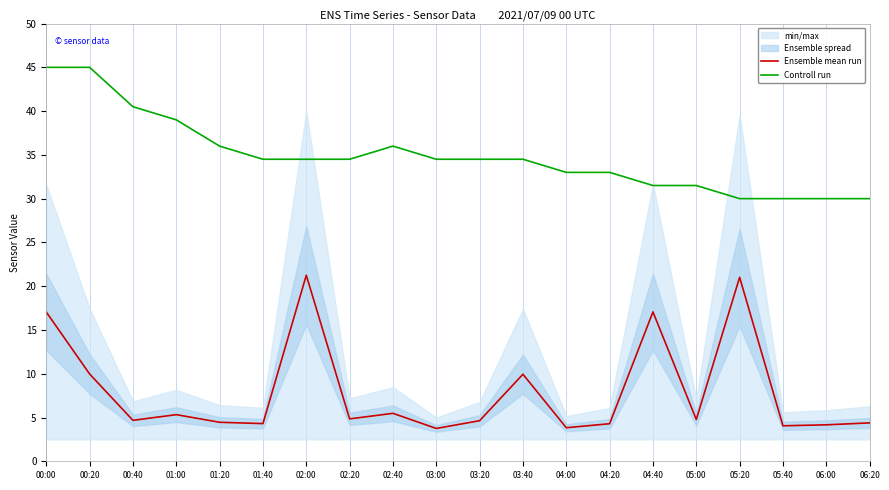

What is the label of the 3rd point from the right?

05:40